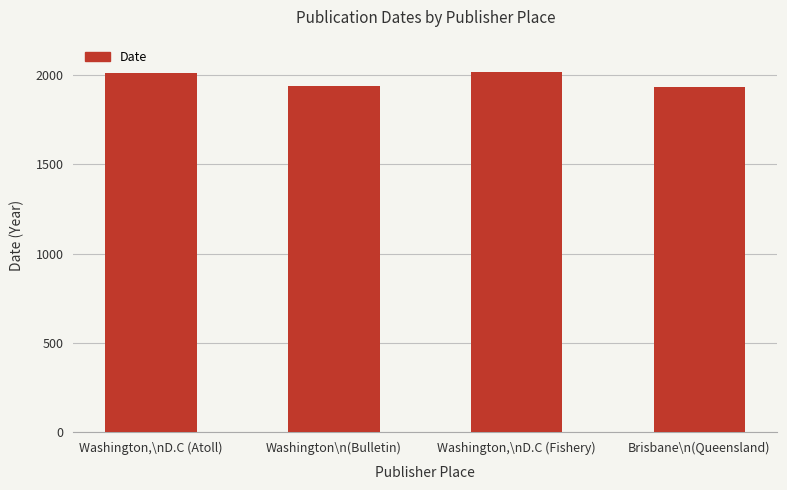

The value at Washington,\nD.C (Fishery) is 2017. True or false?

True